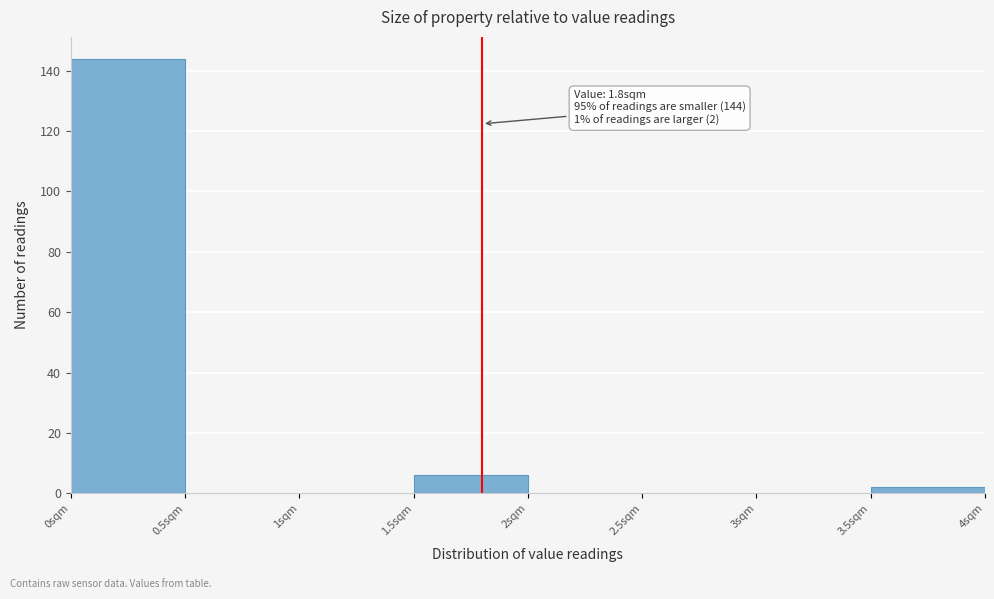

Over which range of the x-axis is the bar tallest?

0.0 to 0.5